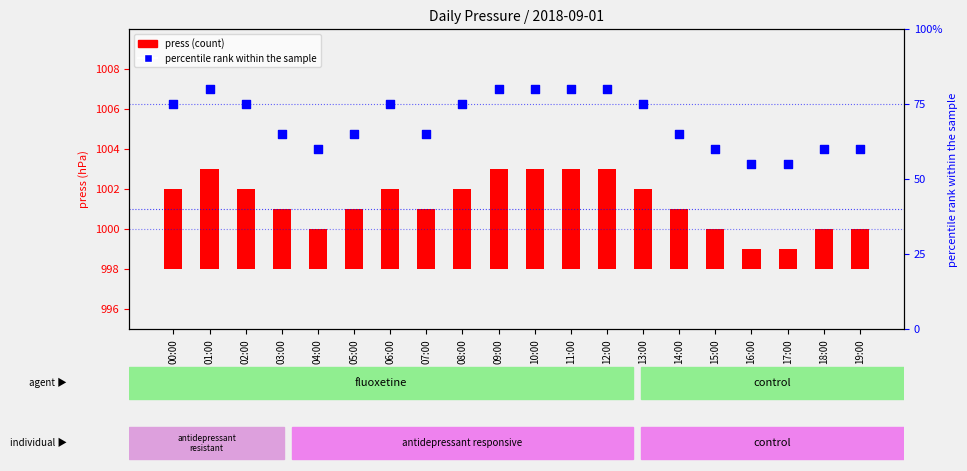

Which series reaches the minimum Y coordinate?

press (count)